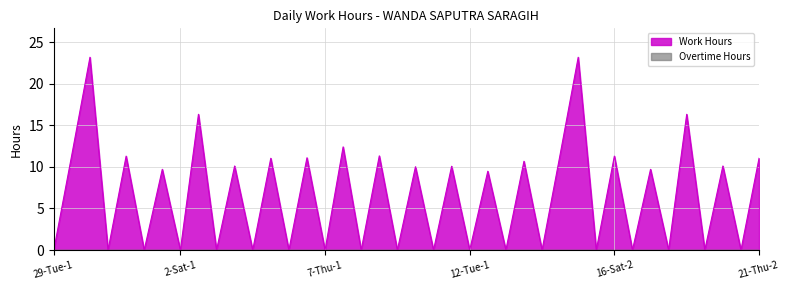

What is the greatest value displayed?

23.2